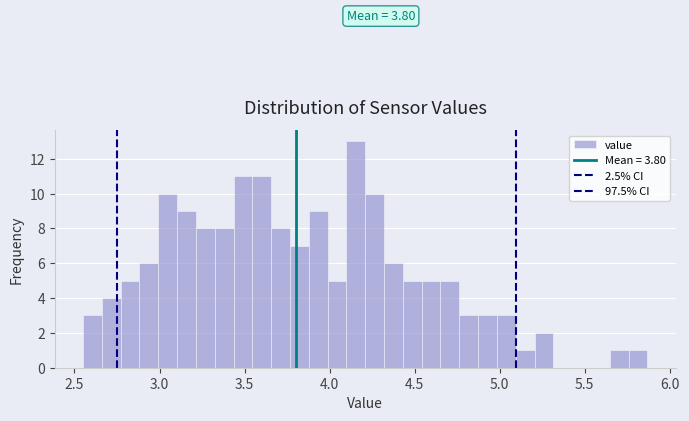

Read against the x-axis, roughly where is the centre of the tallest bar?

4.15